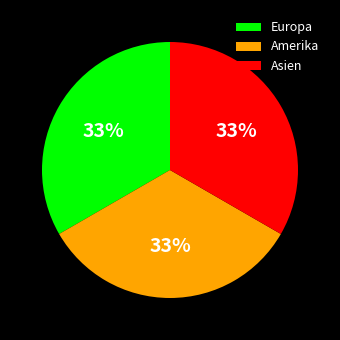

The Asien slice represents 41% of the pie. True or false?

False